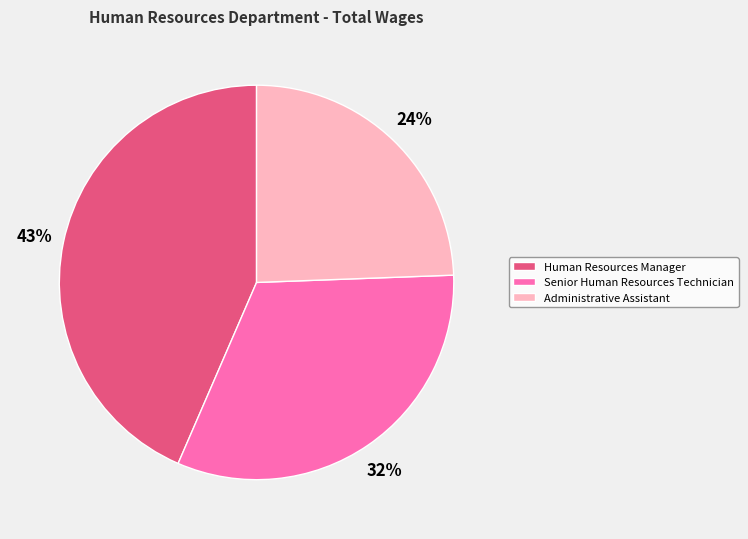

The Senior Human Resources Technician slice represents 32% of the pie. True or false?

True